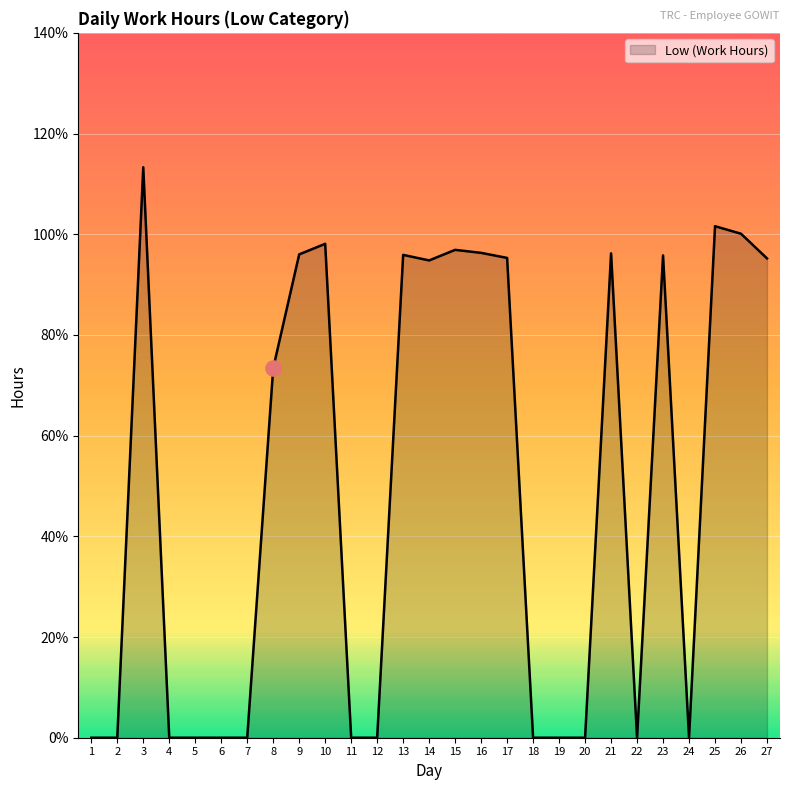

Which has a higher value, 24 or 14?

14